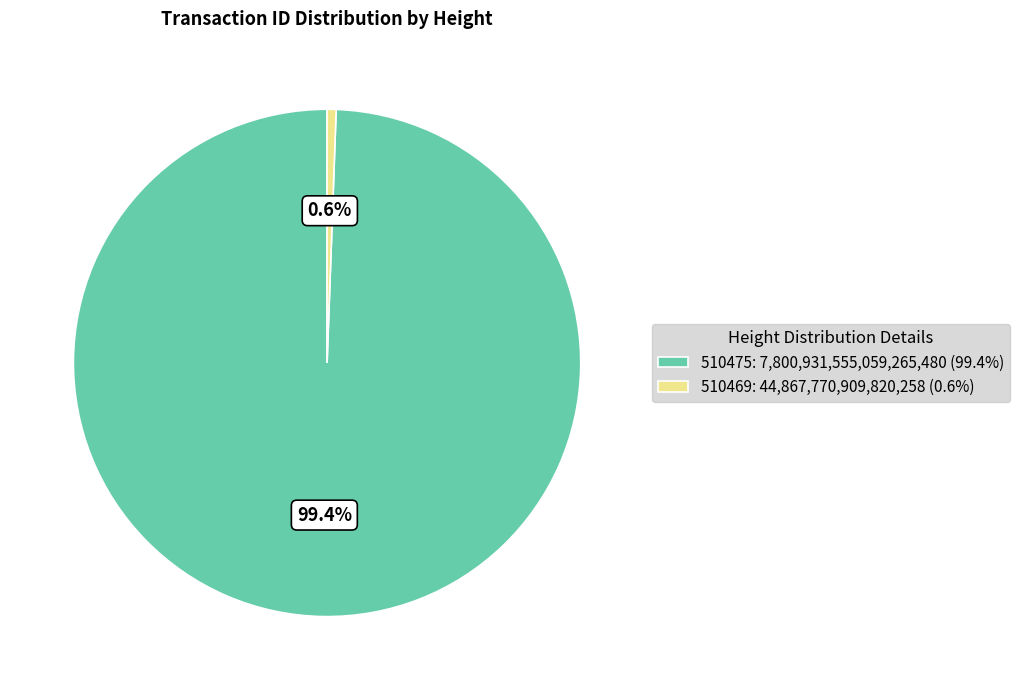

Which has a higher value, 510475: 7,800,931,555,059,265,480 (99.4%) or 510469: 44,867,770,909,820,258 (0.6%)?

510475: 7,800,931,555,059,265,480 (99.4%)